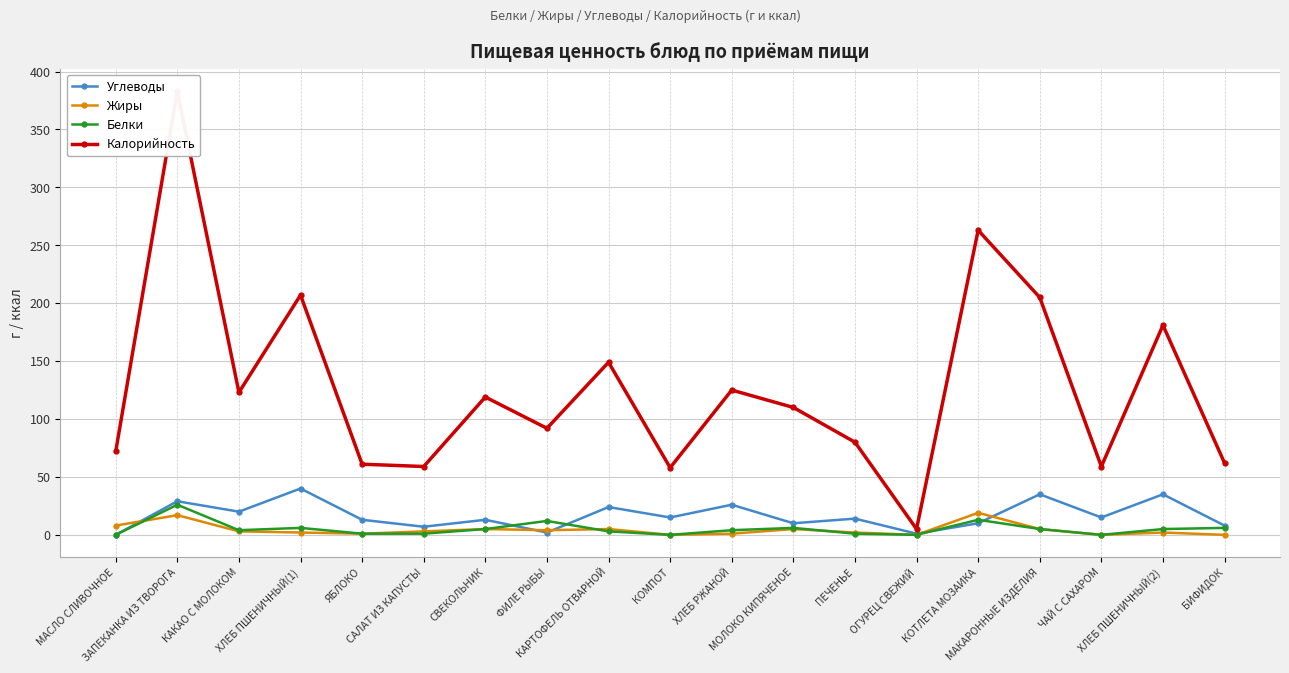

How many intersections are there between Белки and Углеводы?

4